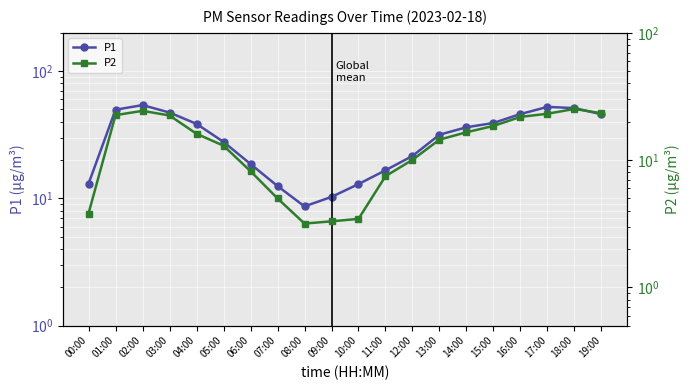

What is the difference between the P1 values at 18:00 and 01:00?

1.5